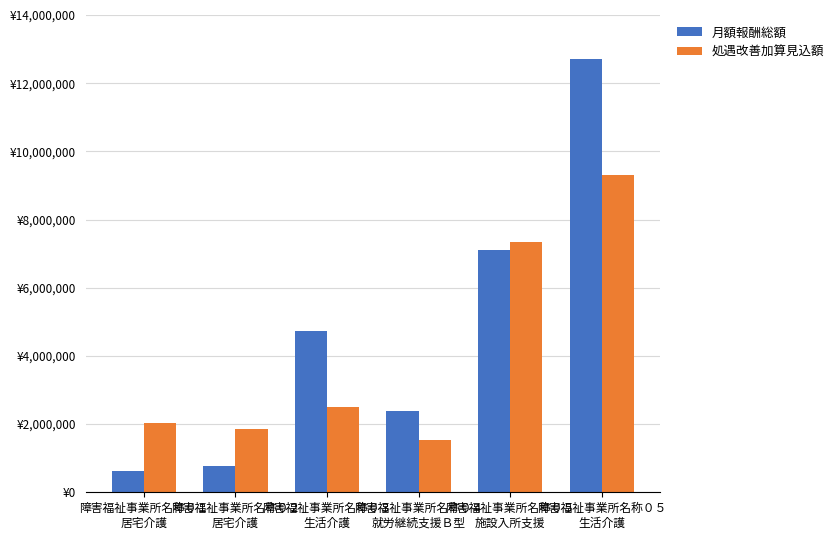

What are all the series names shown in the legend?

月額報酬総額, 処遇改善加算見込額